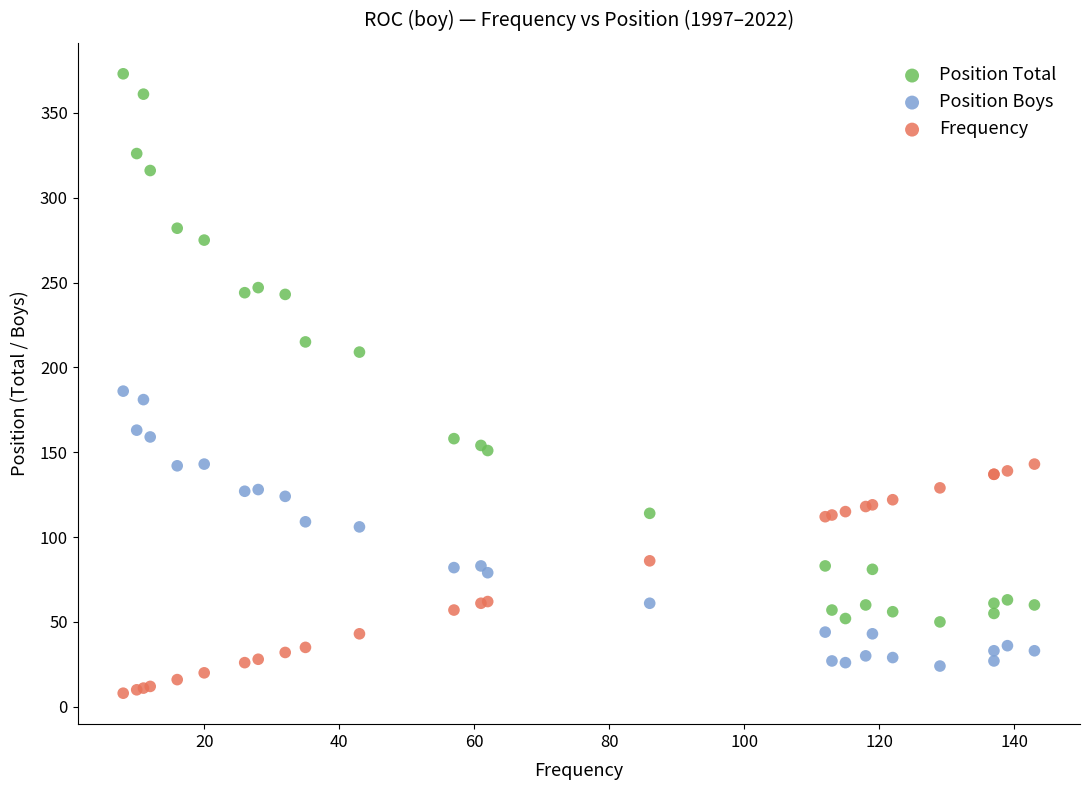

What is the X range (max minus min) for the scatter plot?

135